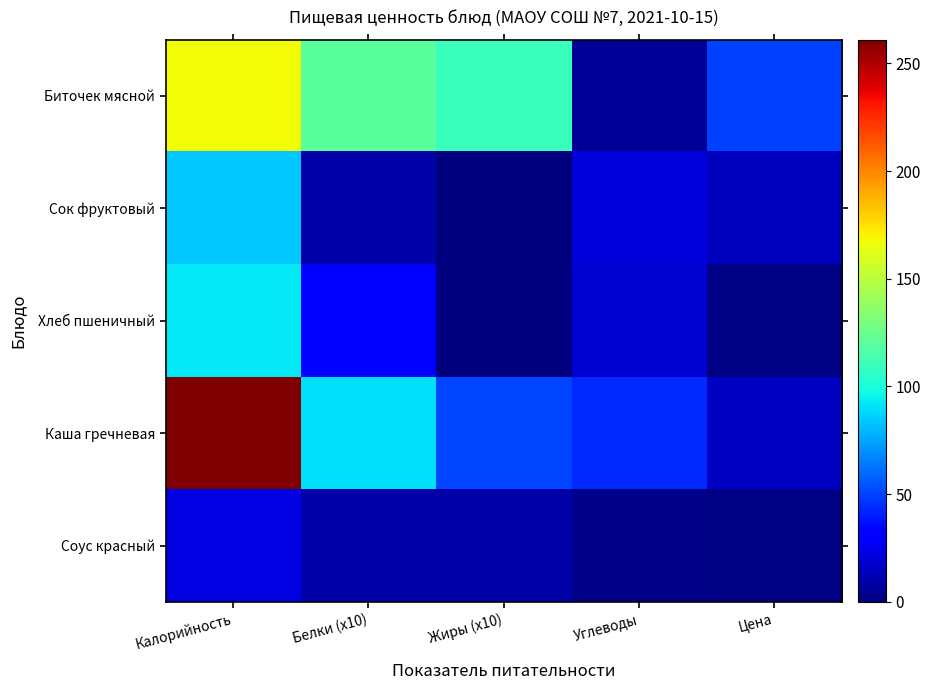

Reading left to right, transcribe all the data shown in this chart.

Биточек мясной: Калорийность=168.0	Белки (х10)=120.0	Жиры (х10)=110.0	Углеводы=6.0	Цена=49.2
Сок фруктовый: Калорийность=84.0	Белки (х10)=10.0	Жиры (х10)=0.0	Углеводы=21.0	Цена=14.8
Хлеб пшеничный: Калорийность=92.0	Белки (х10)=30.0	Жиры (х10)=0.0	Углеводы=19.0	Цена=1.5
Каша гречневая: Калорийность=261.0	Белки (х10)=90.0	Жиры (х10)=50.0	Углеводы=43.0	Цена=16.1
Соус красный: Калорийность=23.0	Белки (х10)=10.0	Жиры (х10)=10.0	Углеводы=3.0	Цена=1.4